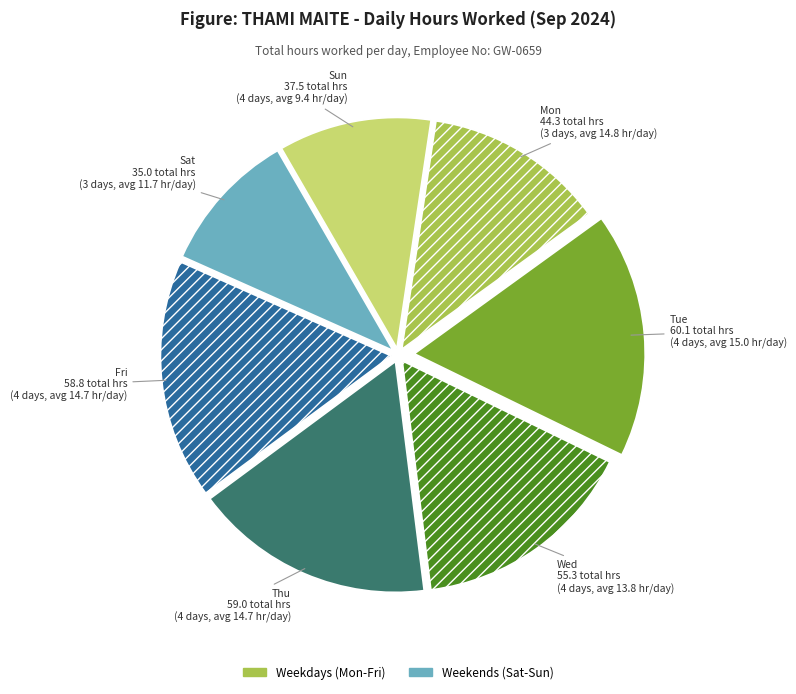

Is there any slice that represents more than half of the pie?

No